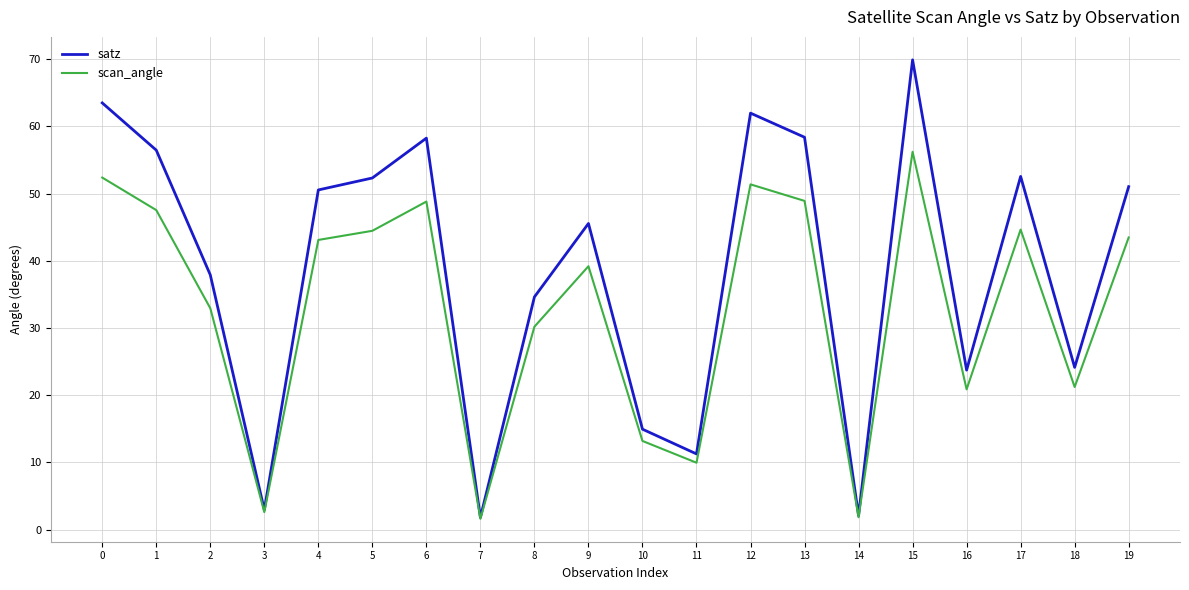

What is the sum of the scan_angle values at 5 and 4?

87.5